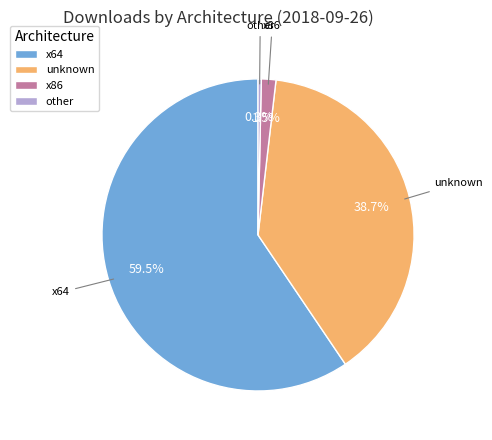

Does x64 represent more than half of the total?

Yes